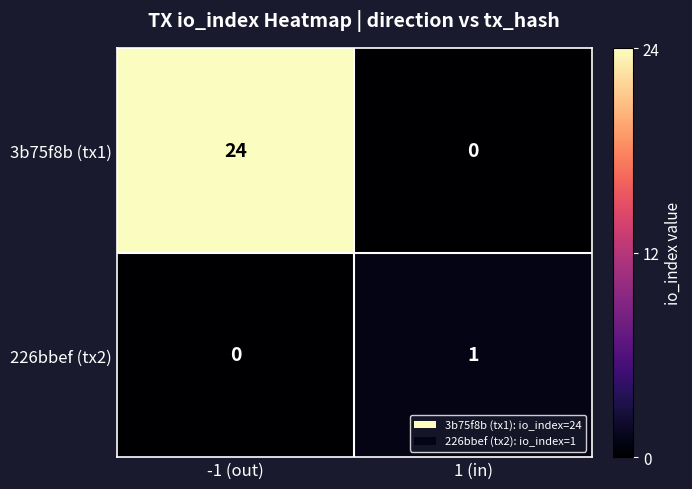

At which category is the sum across all series the highest?

-1 (out)